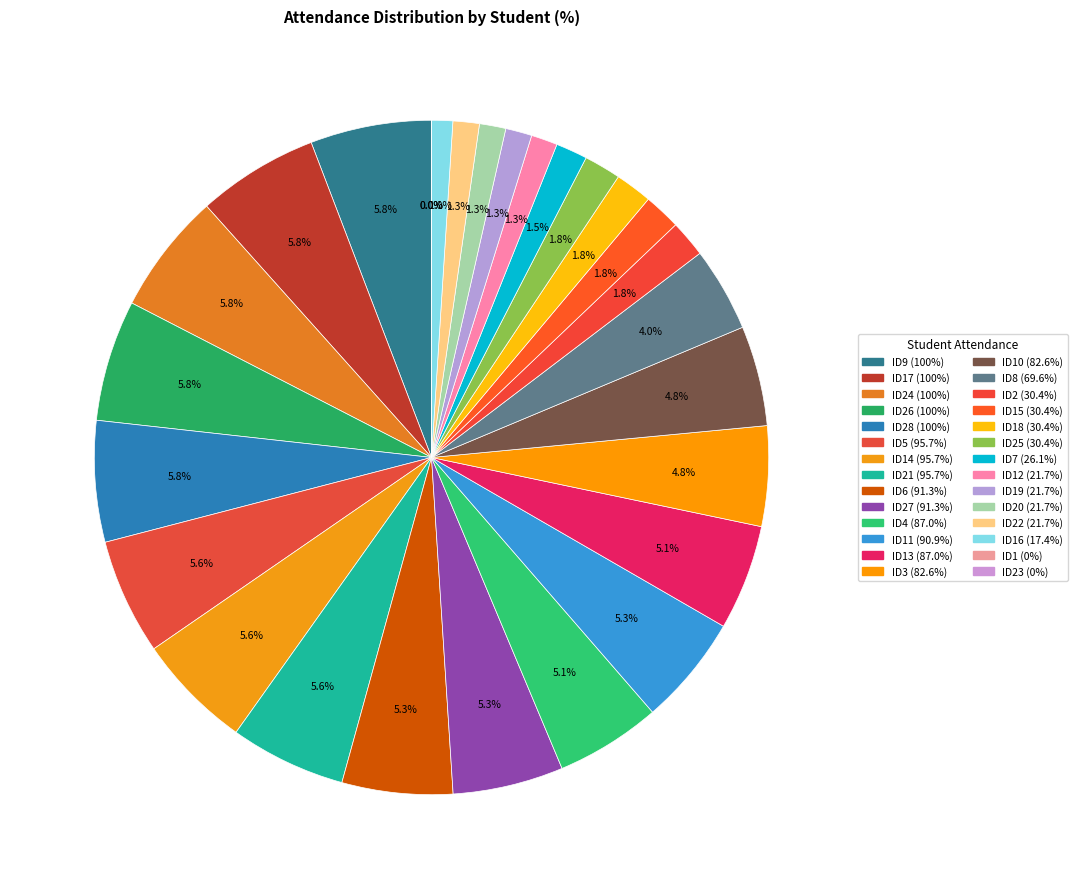

To the nearest percent, what is the difference between the 15 and 10 slice percentages?

3%